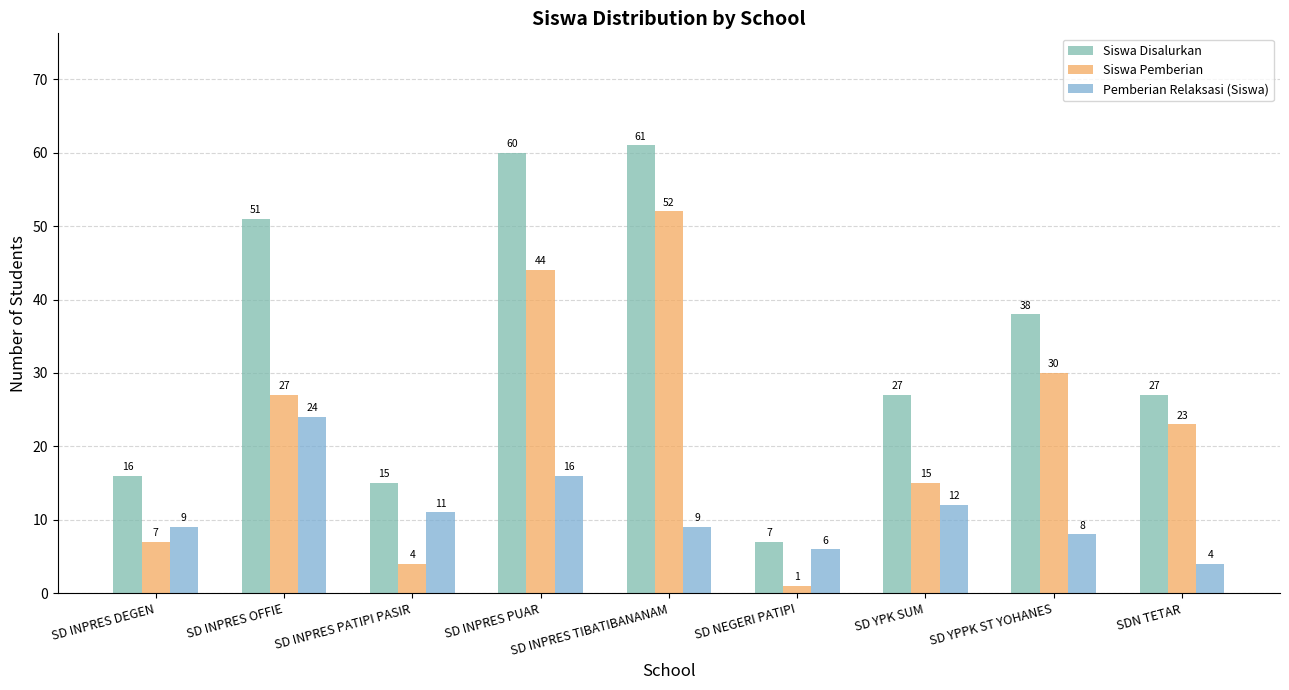

Is the value of Siswa Pemberian at SD INPRES PUAR greater than the value of Pemberian Relaksasi (Siswa) at SD YPK SUM?

Yes